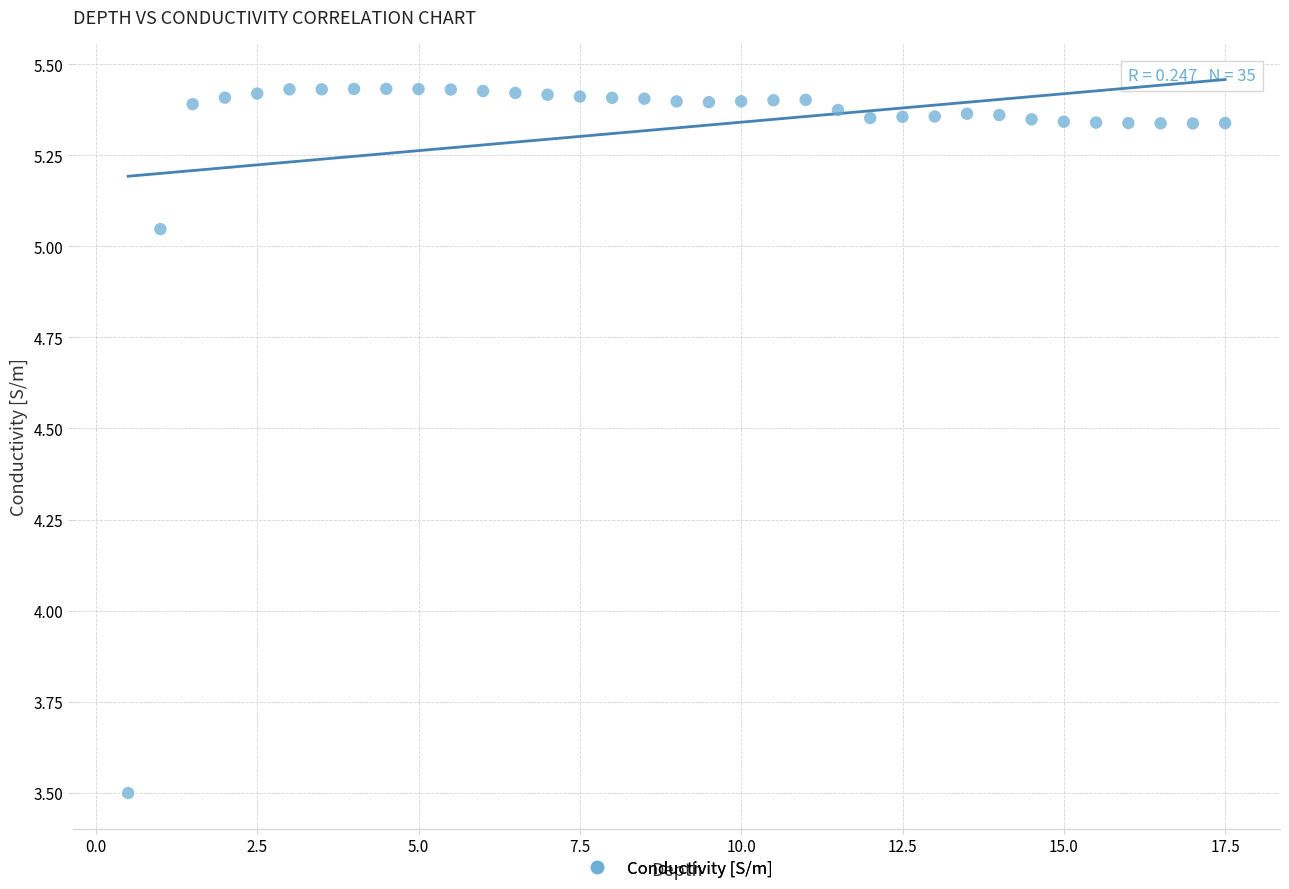

What Y value in the scatter plot is closest to 4?

3.5